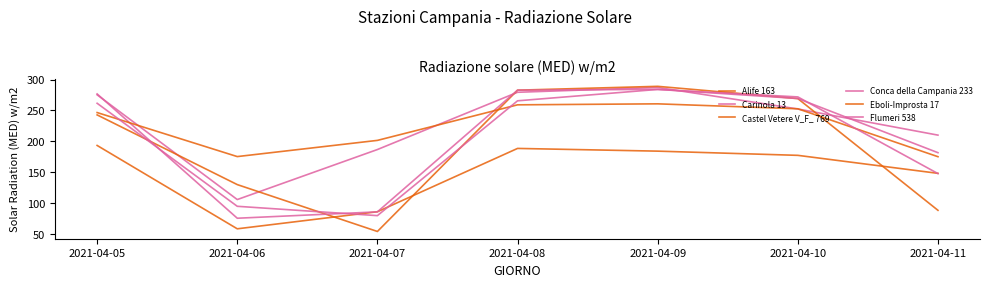

How many lines are shown in the chart?

6